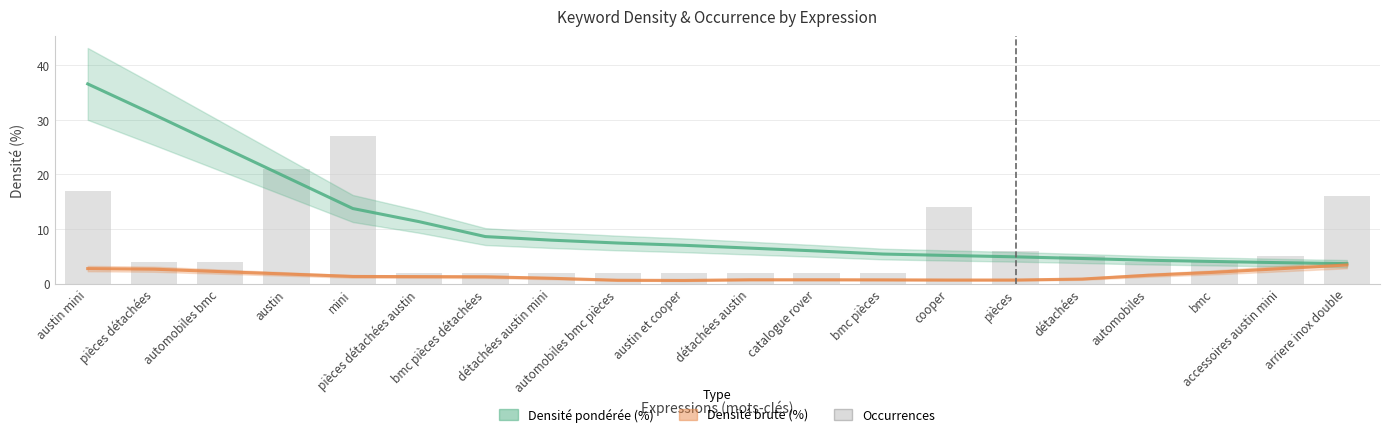

What is the approximate value of Densité brute (%) at austin mini?

2.7